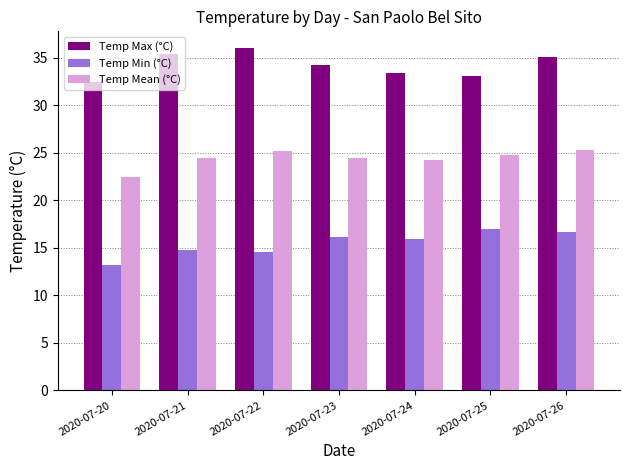

What is the difference between the maximum and minimum values in the Temp Min (°C) series?

3.8